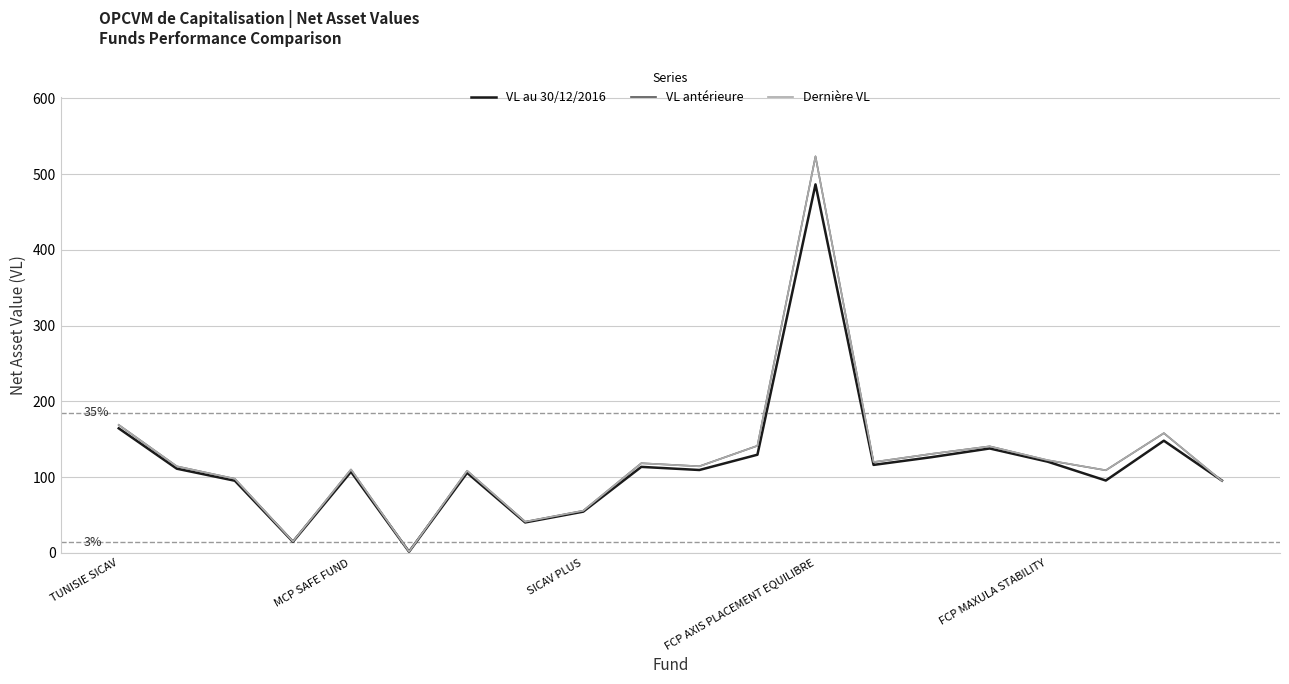

What is the highest value of the Dernière VL series?

523.4